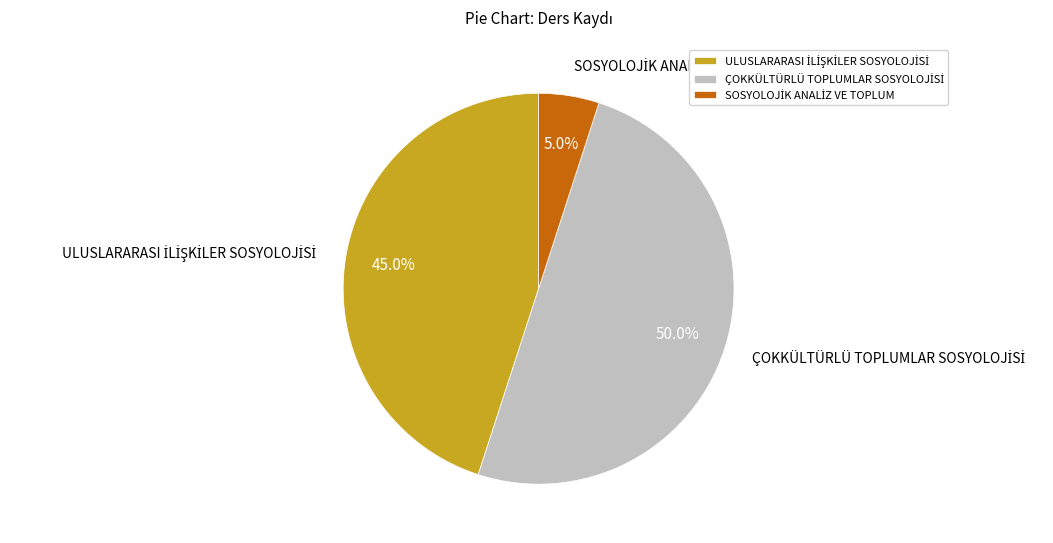

Rank the categories by value from highest to lowest.

ÇOKKÜLTÜRLÜ TOPLUMLAR SOSYOLOJİSİ, ULUSLARARASI İLİŞKİLER SOSYOLOJİSİ, SOSYOLOJİK ANALİZ VE TOPLUM